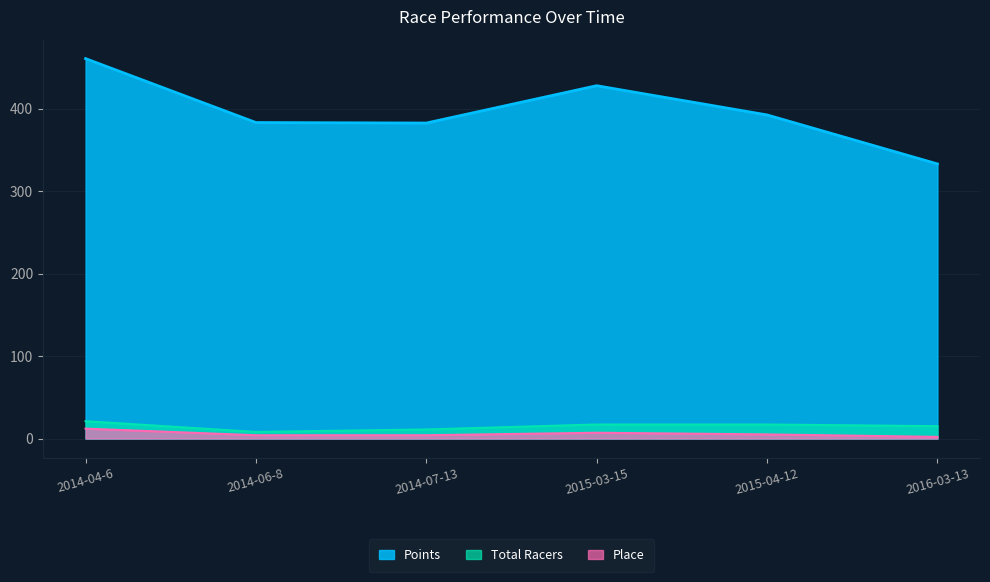

What is the average value of the Place series?

5.7